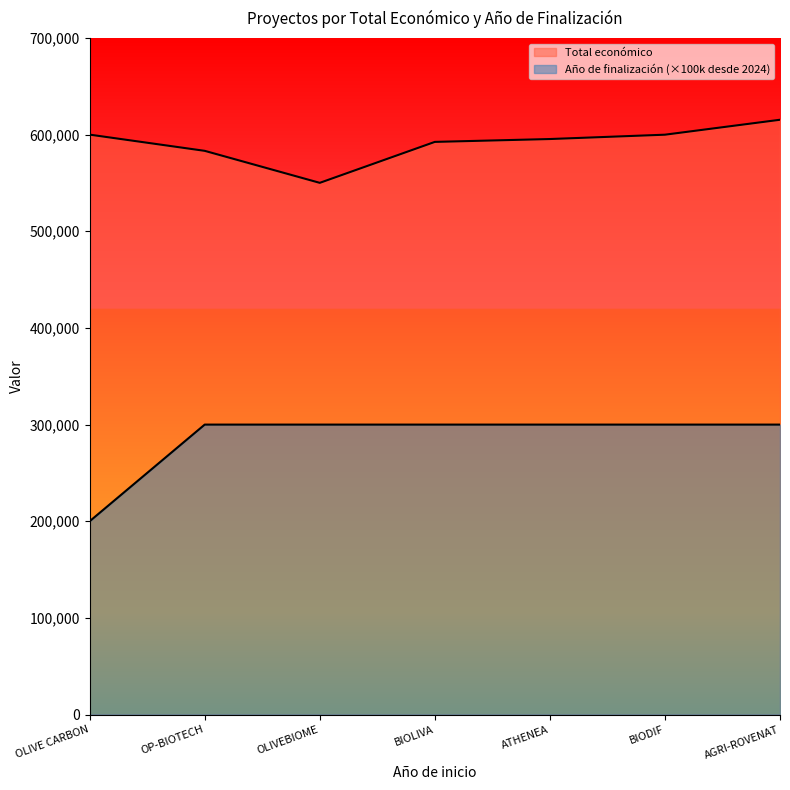

What is the minimum value shown in the chart?

200000